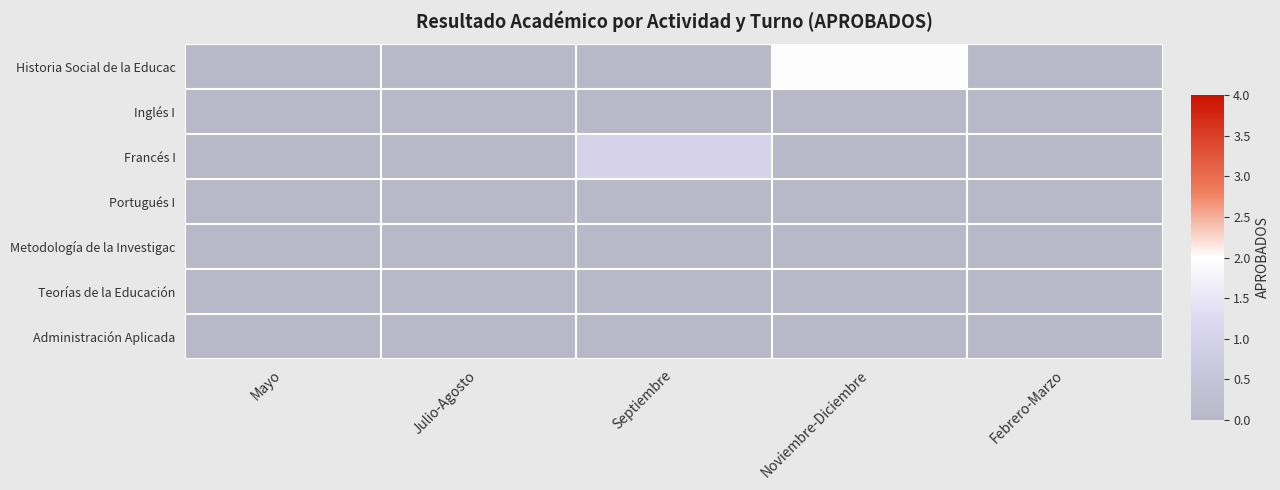

Which has a higher value, Julio-Agosto or Mayo?

Julio-Agosto